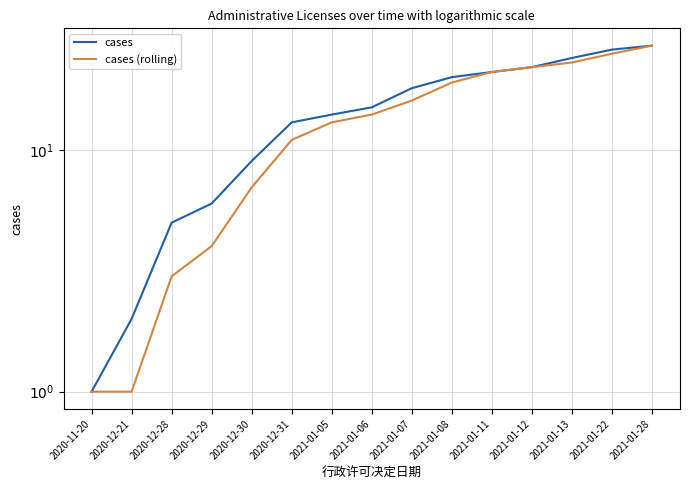

Reading left to right, what are all the values shown in this chart?

cases: 1	2	5	6	9	13	14	15	18	20	21	22	24	26	27
cases (rolling): 1	1	3	4	7	11	13	14	16	19	21	22	23	25	27